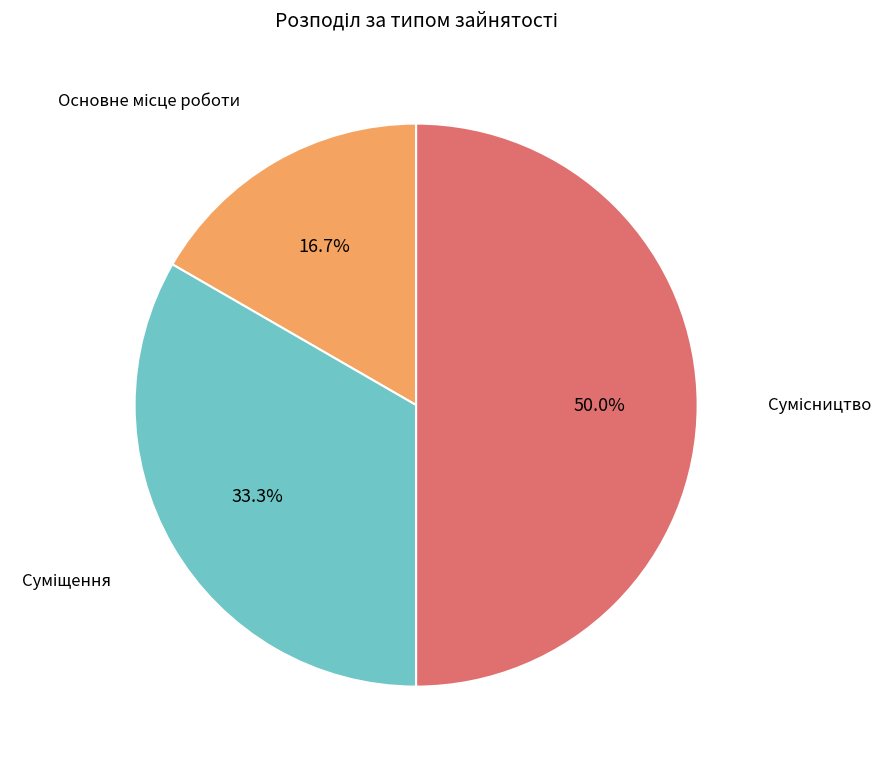

Count the number of slices in the pie.

3